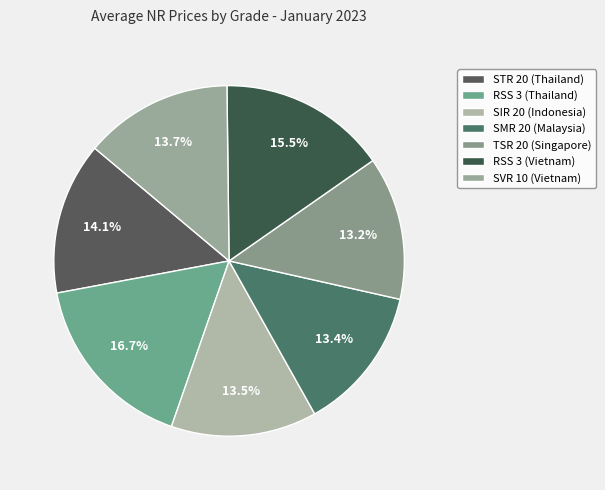

Which has a higher value, SVR 10 (Vietnam) or SMR 20 (Malaysia)?

SVR 10 (Vietnam)